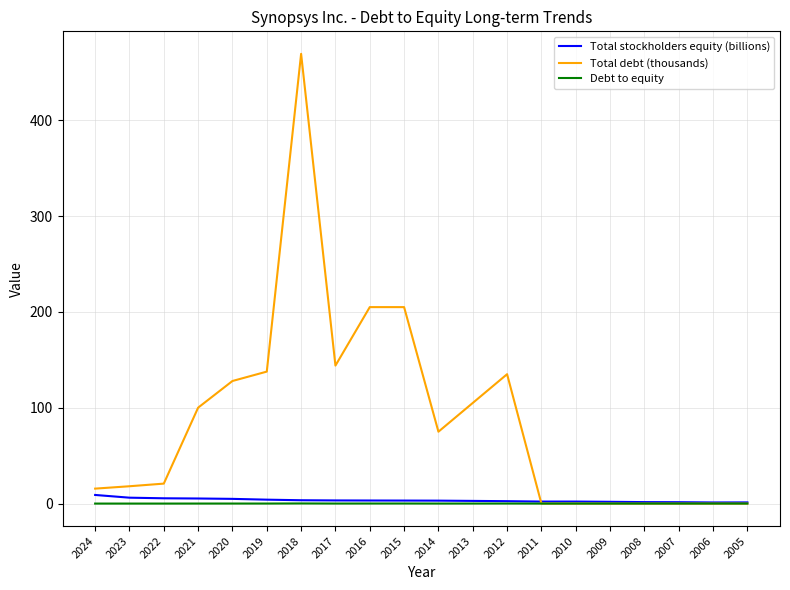

Which category has the highest value across all series?

2018